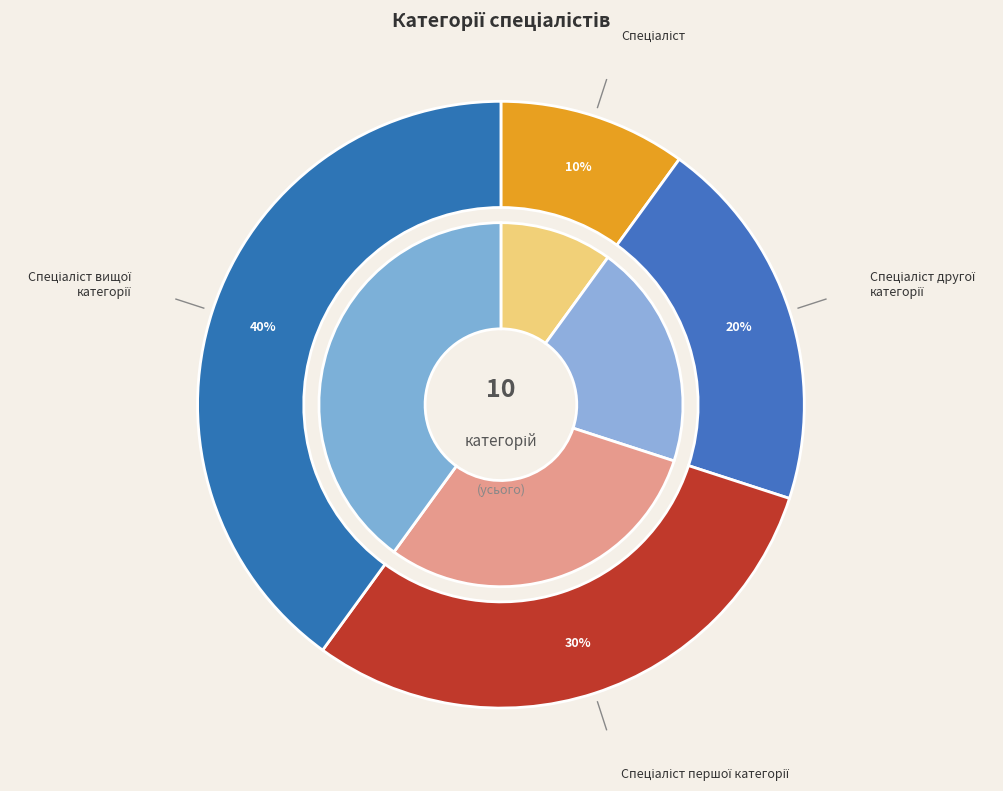

To the nearest percent, what is the combined percentage of Спеціаліст першої категорії and Спеціаліст вищої категорії?

70%